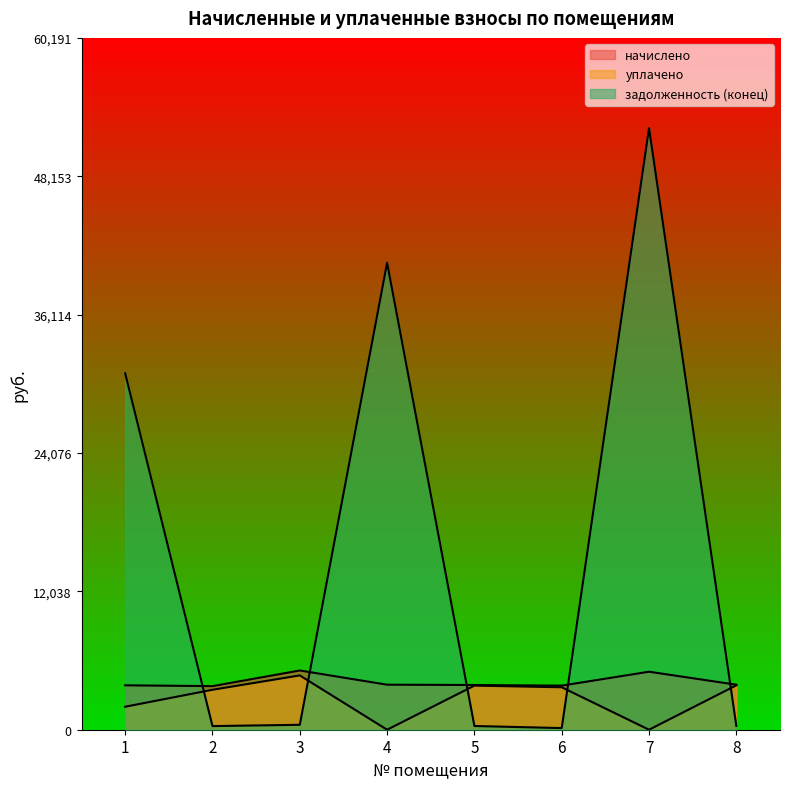

Read the начислено value at 4.

3917.3